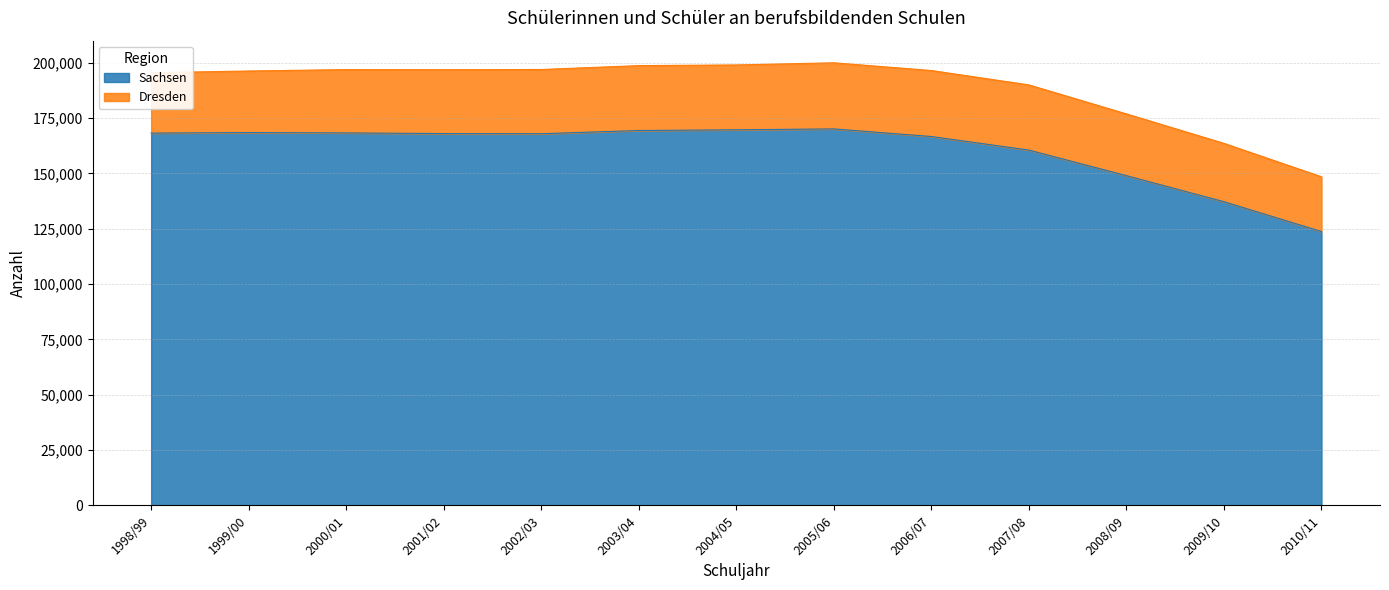

What is the label of the 11th point from the left?

2008/09